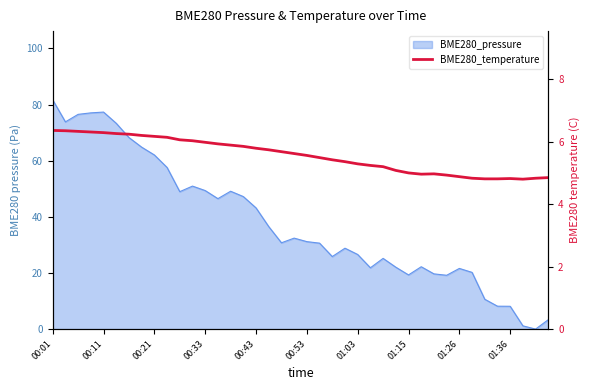

What is the smallest value displayed?

4.8